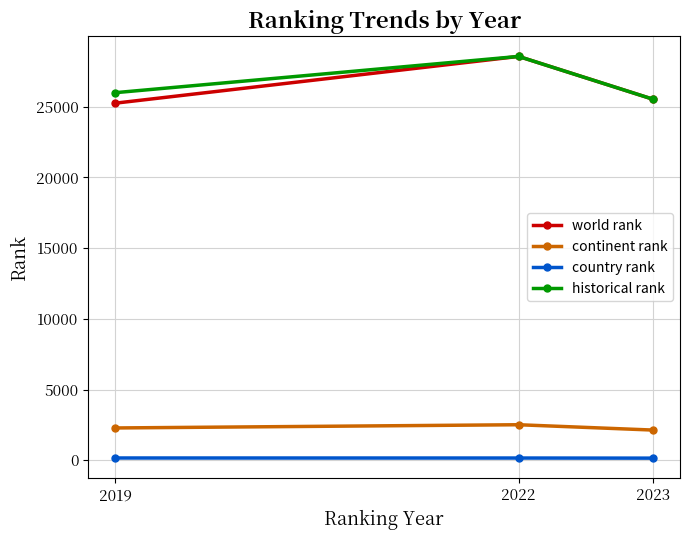

What is the value of the historical rank point at the 2nd from the left?

28556.0